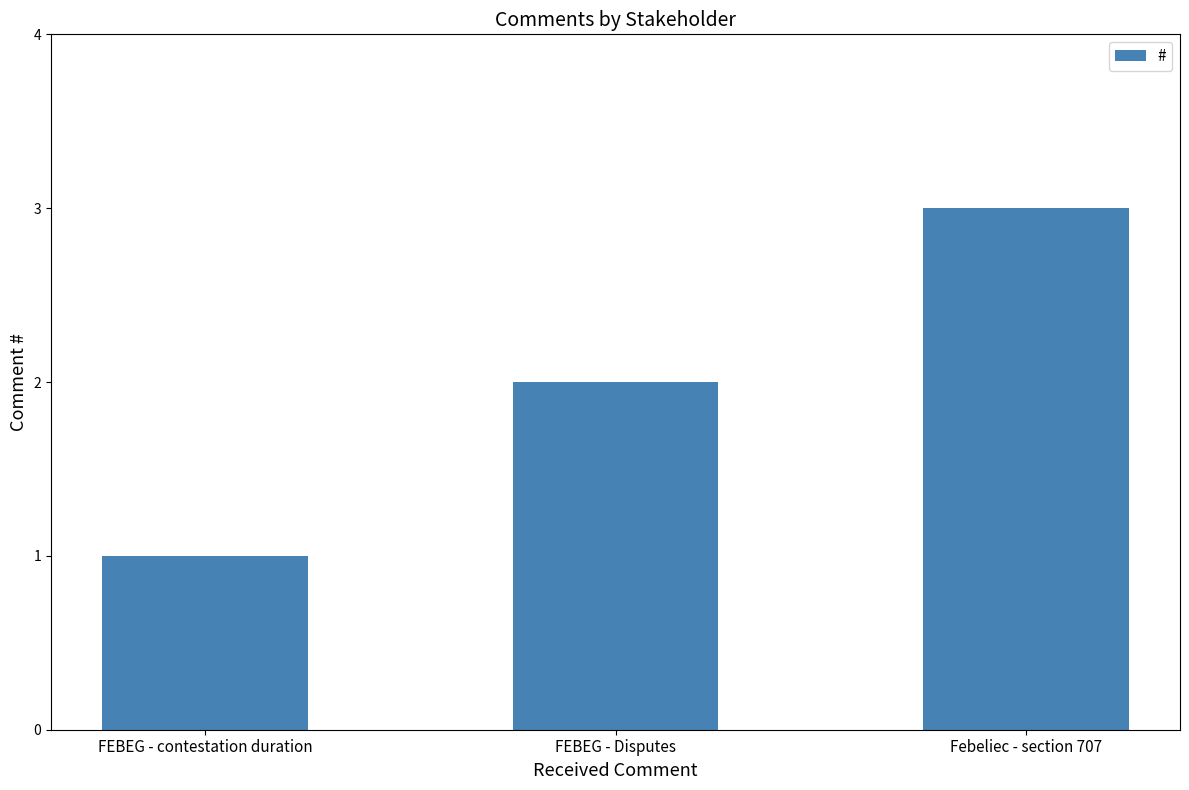

What is the sum of the values at Febeliec - section 707 and FEBEG - contestation duration?

4